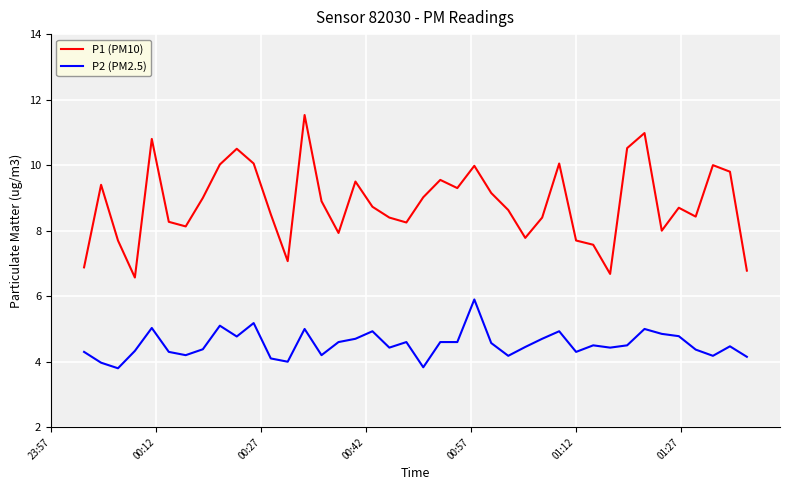

What is the smallest value displayed?

3.8